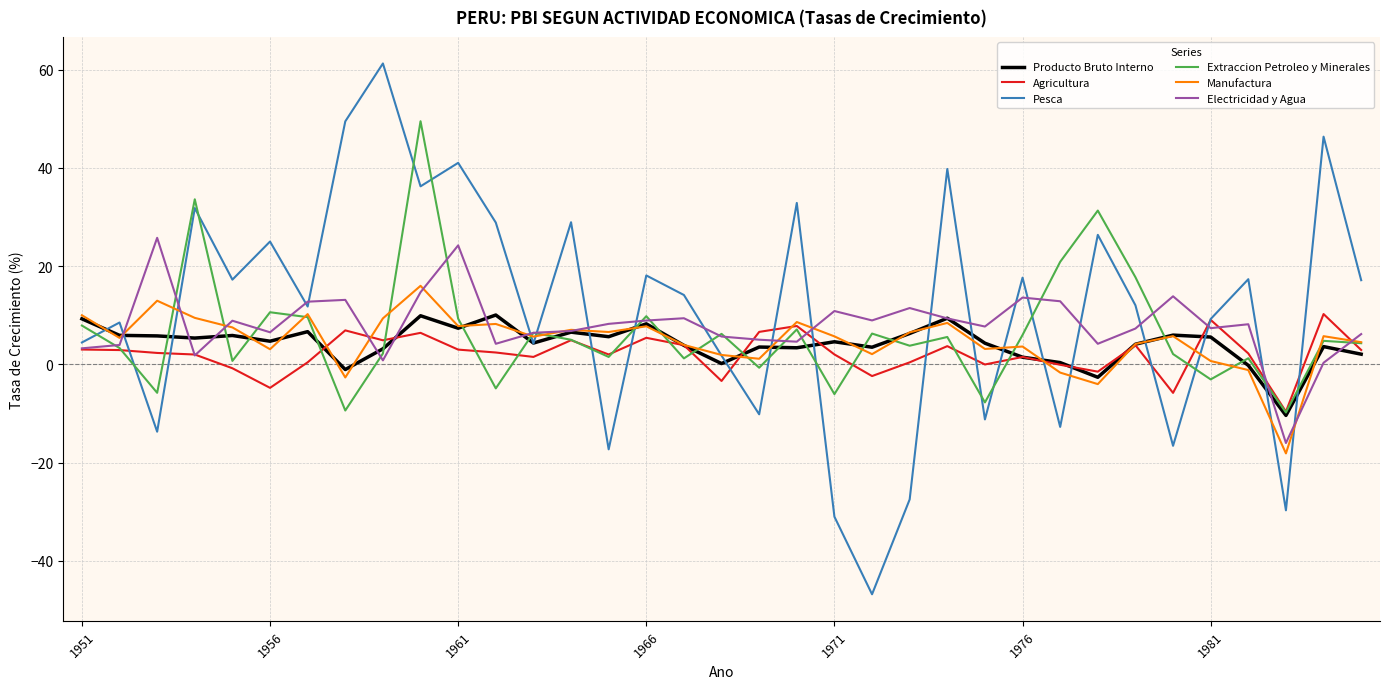

Which series has the widest spread of values?

Pesca